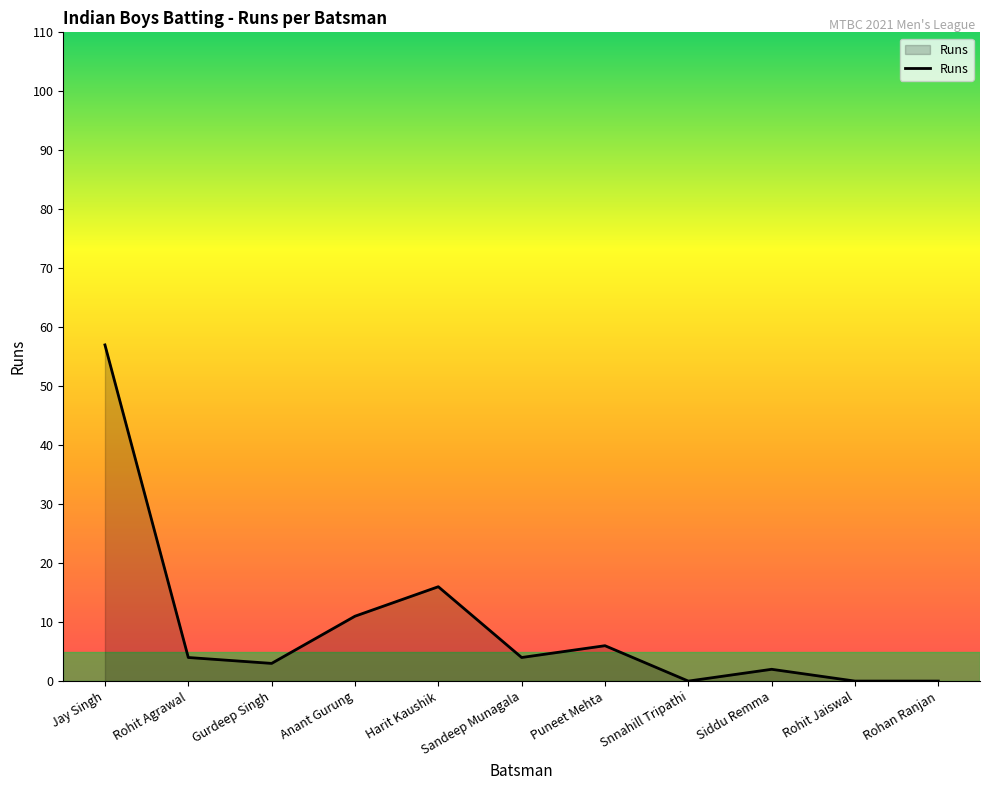

Which label corresponds to the largest value in the chart?

Jay Singh